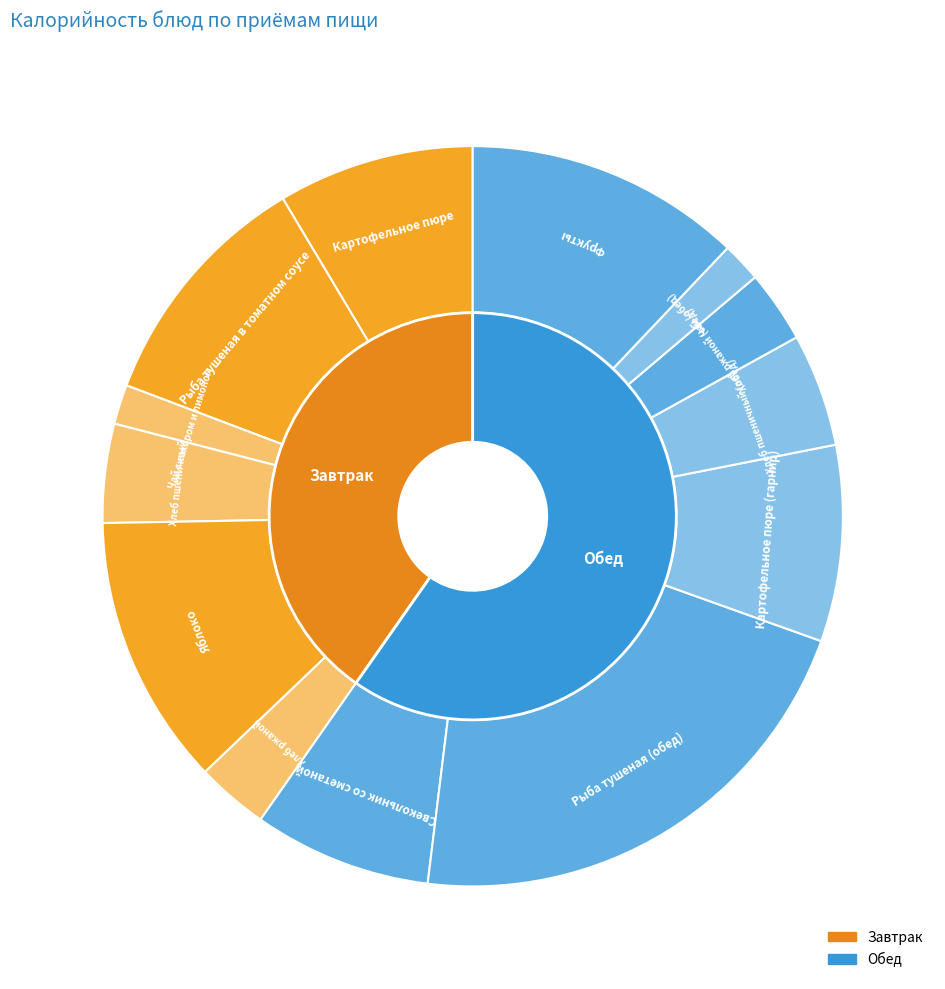

What percentage is the Чай с сахаром и лимоном slice, to the nearest percent?

2%